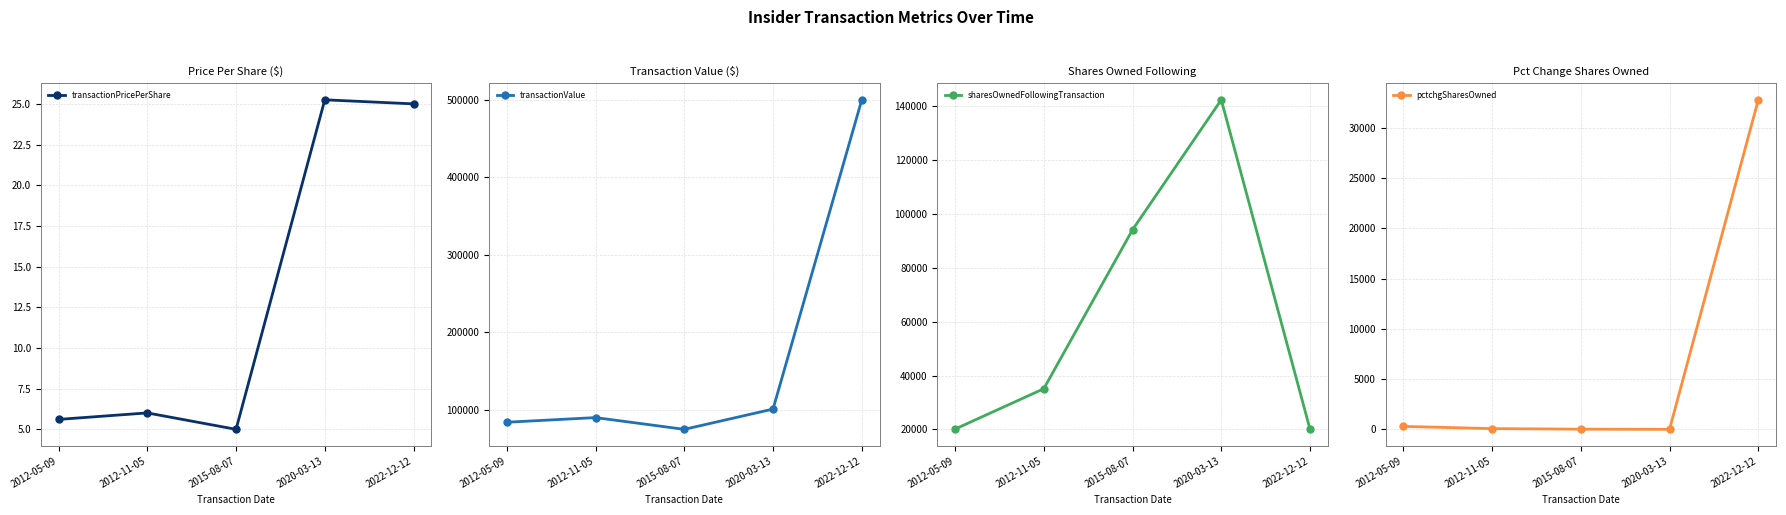

Count the number of categories in the chart.

5